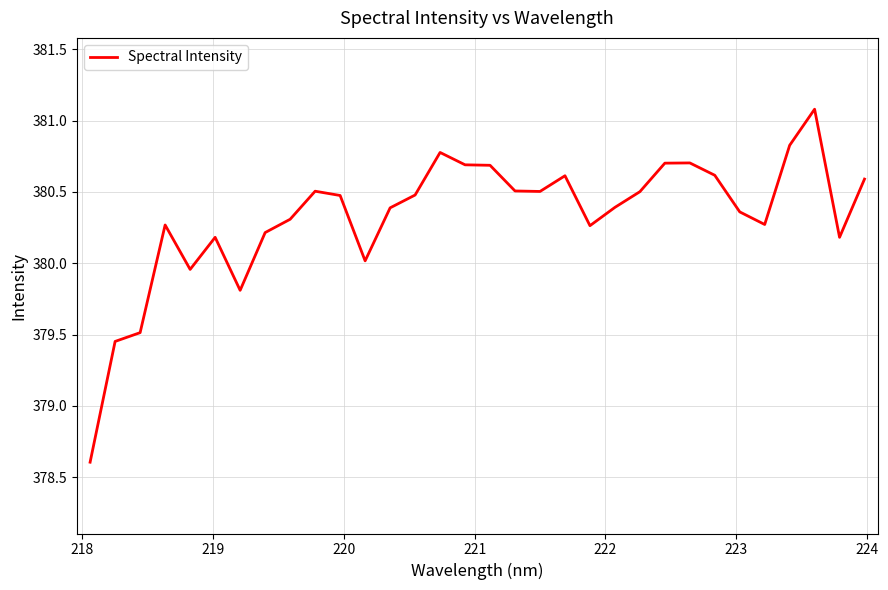

What is the difference between the second highest and minimum values?

2.2